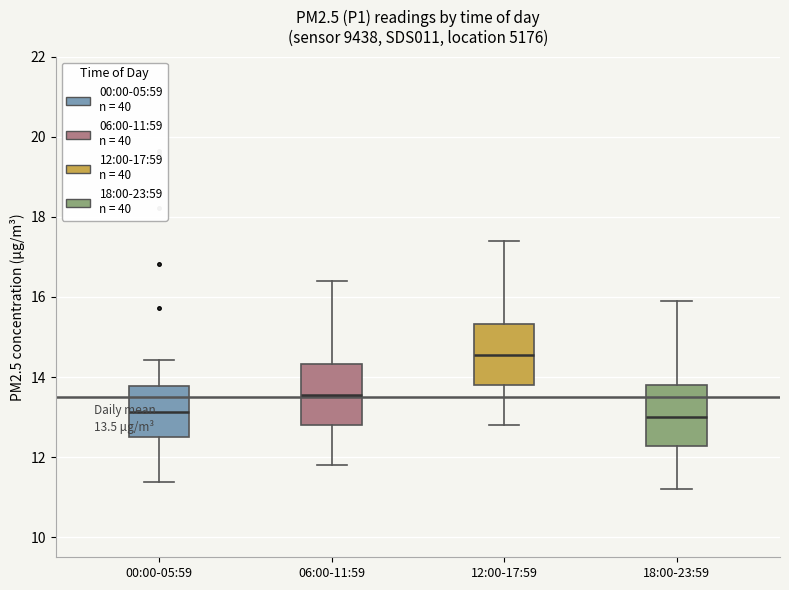

Which box's median line is the highest?

12:00-17:59